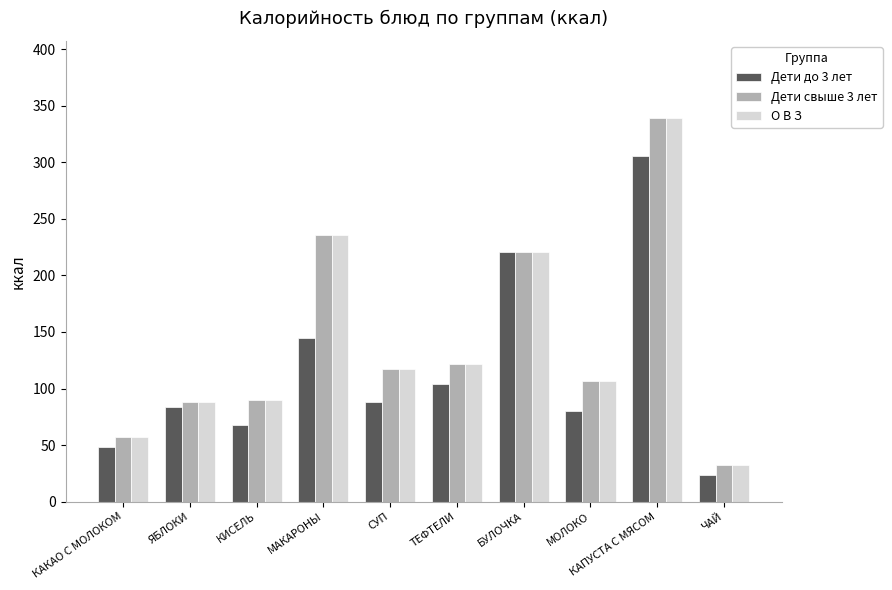

What is the value of the Дети до 3 лет bar at the 10th from the left?

23.5